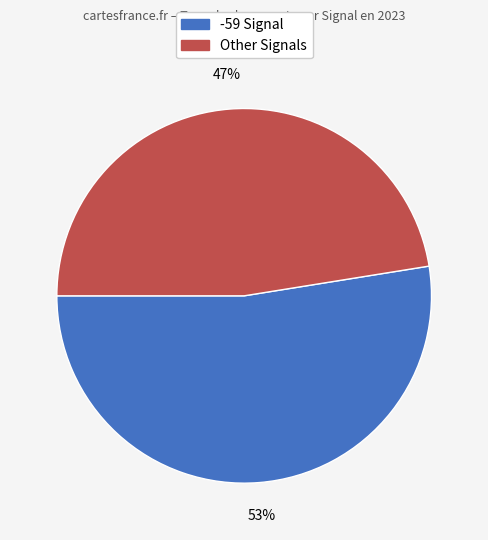

To the nearest percent, what is the average slice percentage?

50%